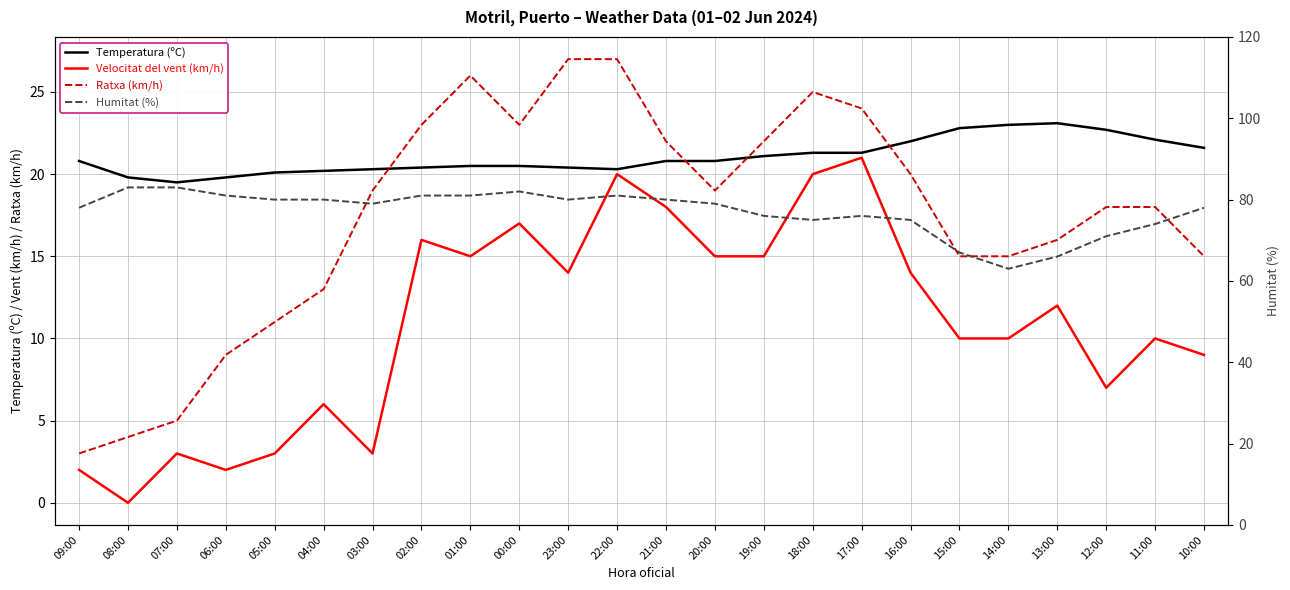

True or false: Temperatura (ºC) and Velocitat del vent (km/h) cross at least once.

False